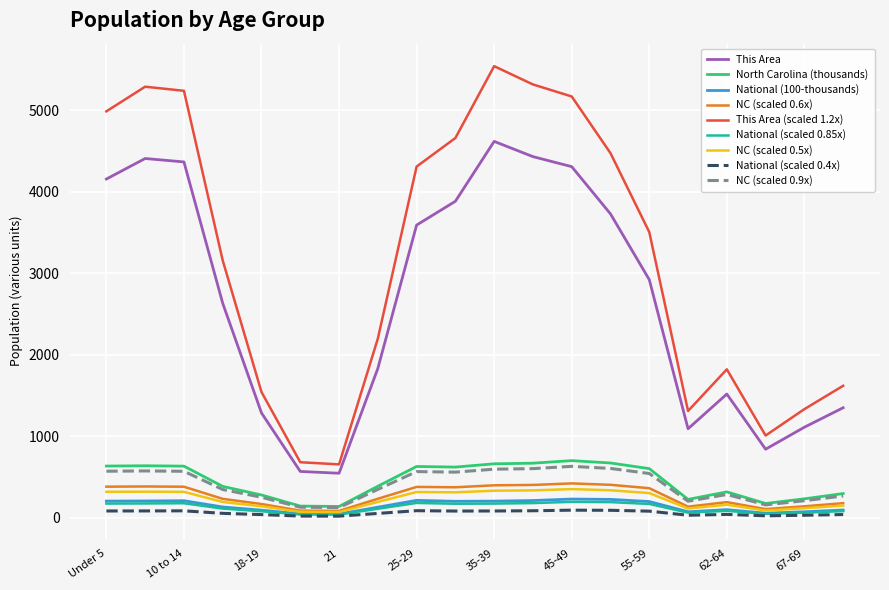

What is the minimum value for This Area?

544.0